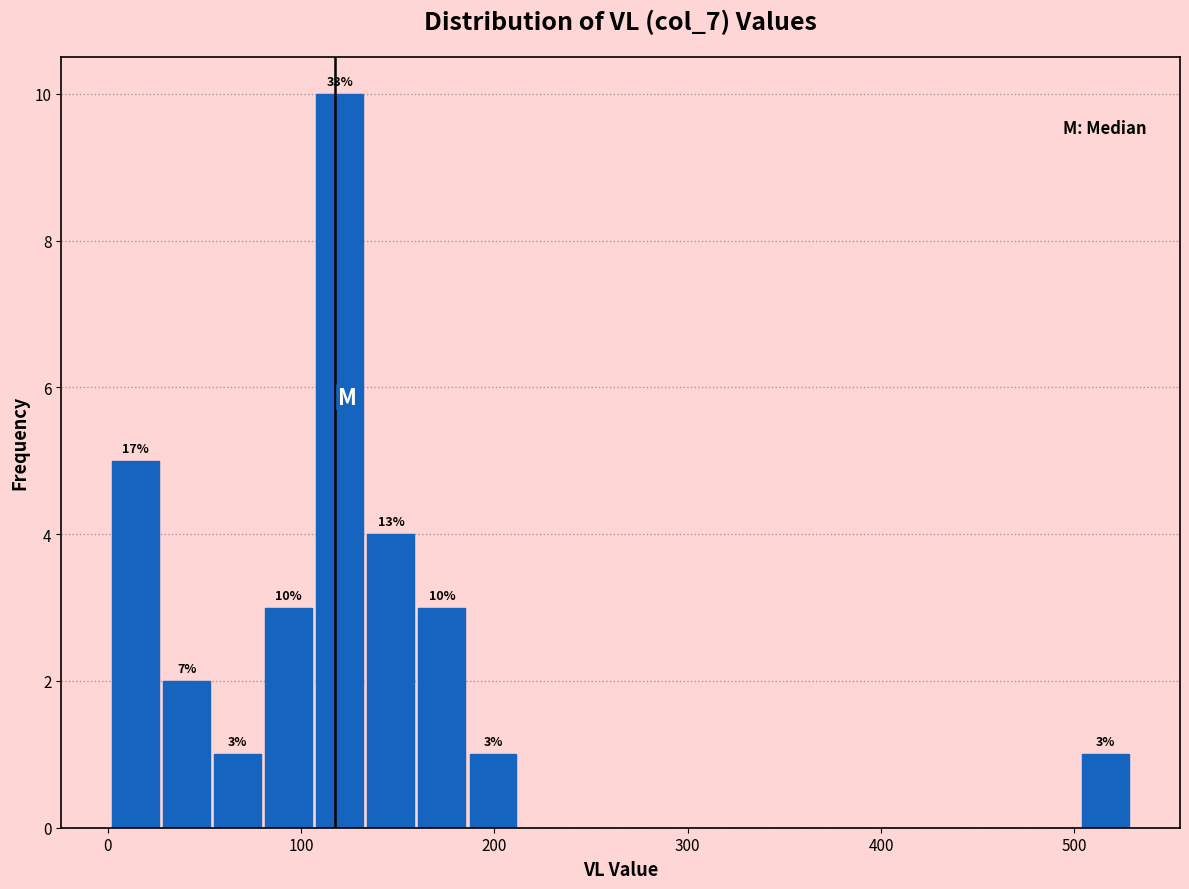

Read against the x-axis, roughly where is the centre of the tallest bar?

120